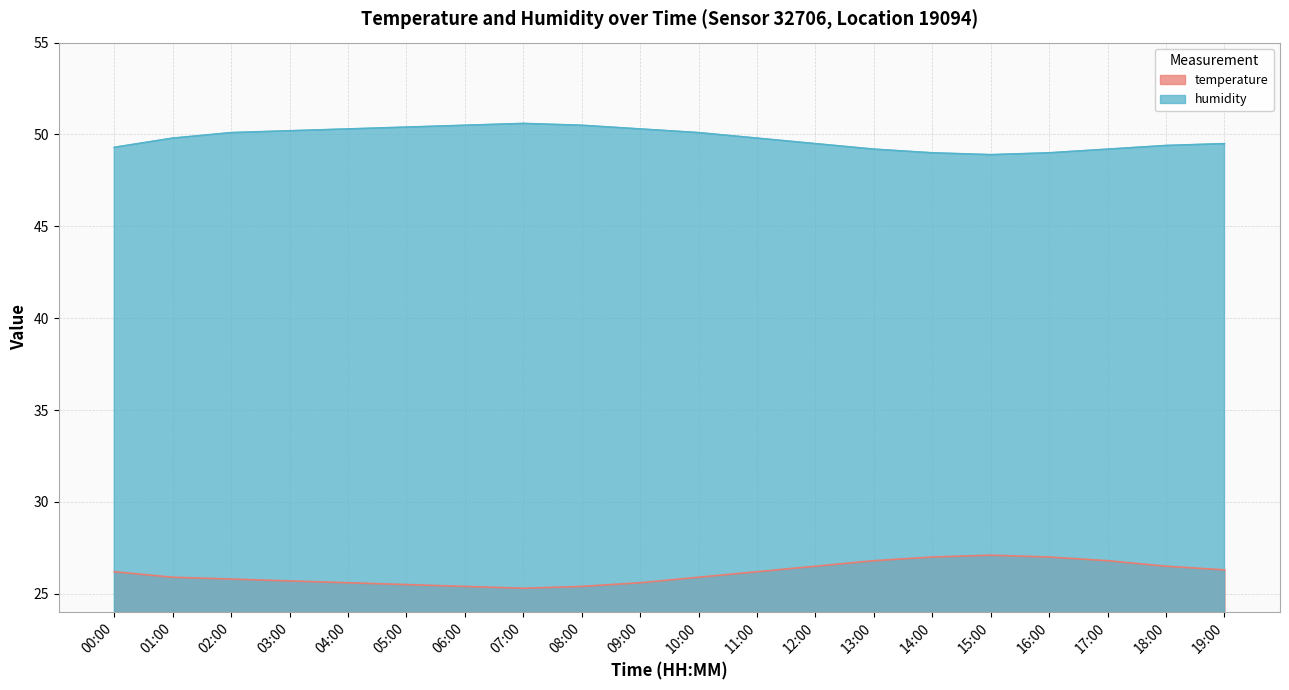

What is the difference between the second highest and minimum values in the humidity series?

1.6